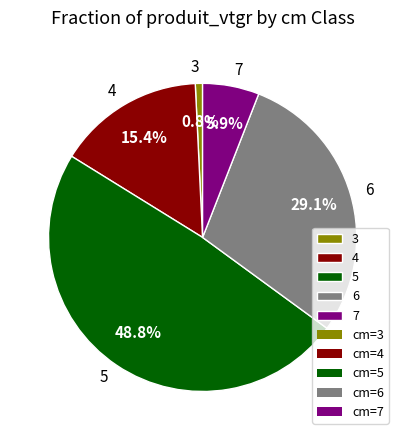

Count the number of slices in the pie.

5